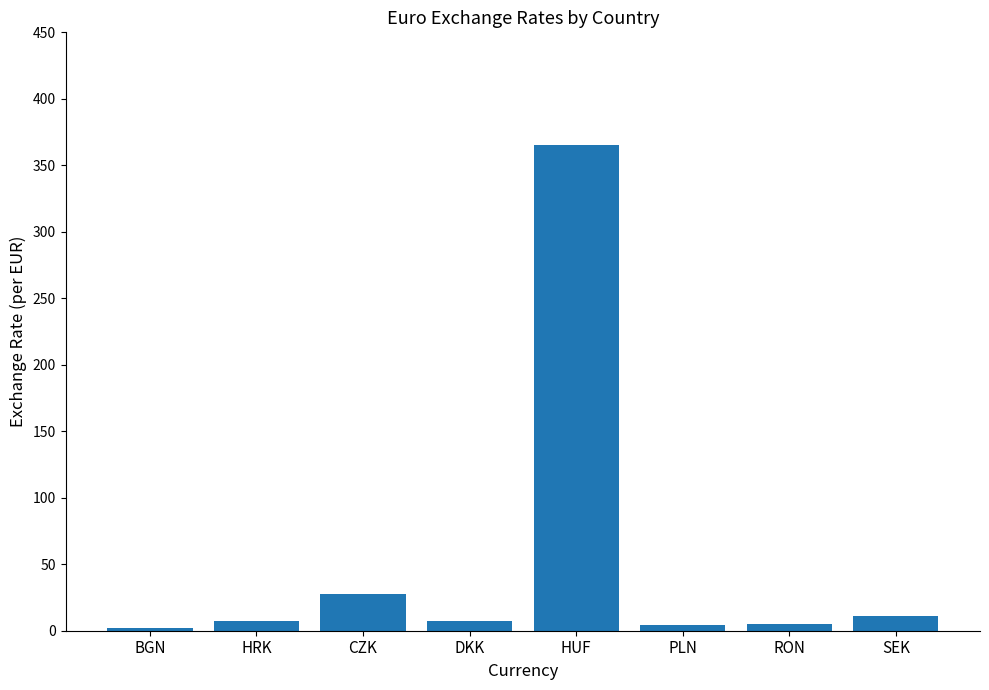

What is the difference between the second highest and minimum values?

25.6